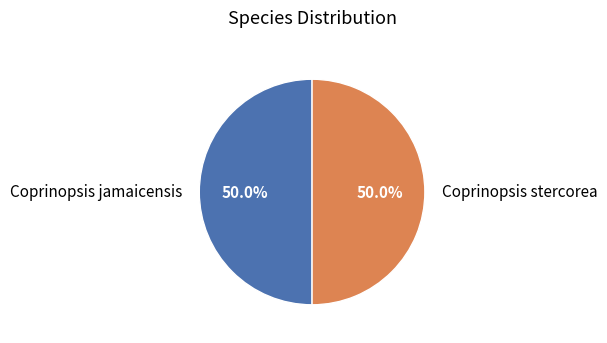

Is it true that Coprinopsis stercorea is 58% of the pie?

False